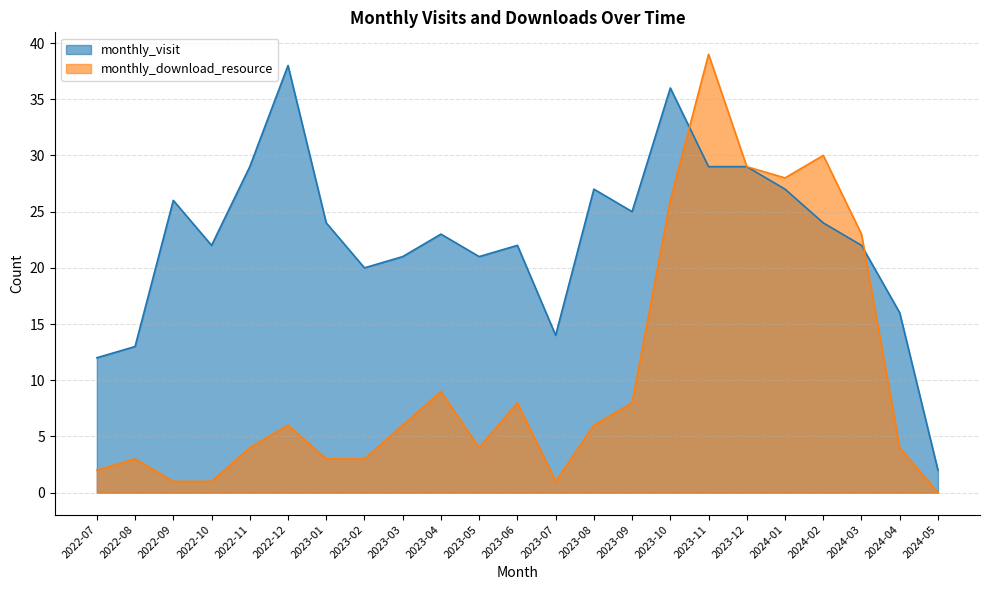

Reading left to right, extract all data points from this chart.

monthly_visit: 2022-07=12	2022-08=13	2022-09=26	2022-10=22	2022-11=29	2022-12=38	2023-01=24	2023-02=20	2023-03=21	2023-04=23	2023-05=21	2023-06=22	2023-07=14	2023-08=27	2023-09=25	2023-10=36	2023-11=29	2023-12=29	2024-01=27	2024-02=24	2024-03=22	2024-04=16	2024-05=2
monthly_download_resource: 2022-07=2	2022-08=3	2022-09=1	2022-10=1	2022-11=4	2022-12=6	2023-01=3	2023-02=3	2023-03=6	2023-04=9	2023-05=4	2023-06=8	2023-07=1	2023-08=6	2023-09=8	2023-10=26	2023-11=39	2023-12=29	2024-01=28	2024-02=30	2024-03=23	2024-04=4	2024-05=0